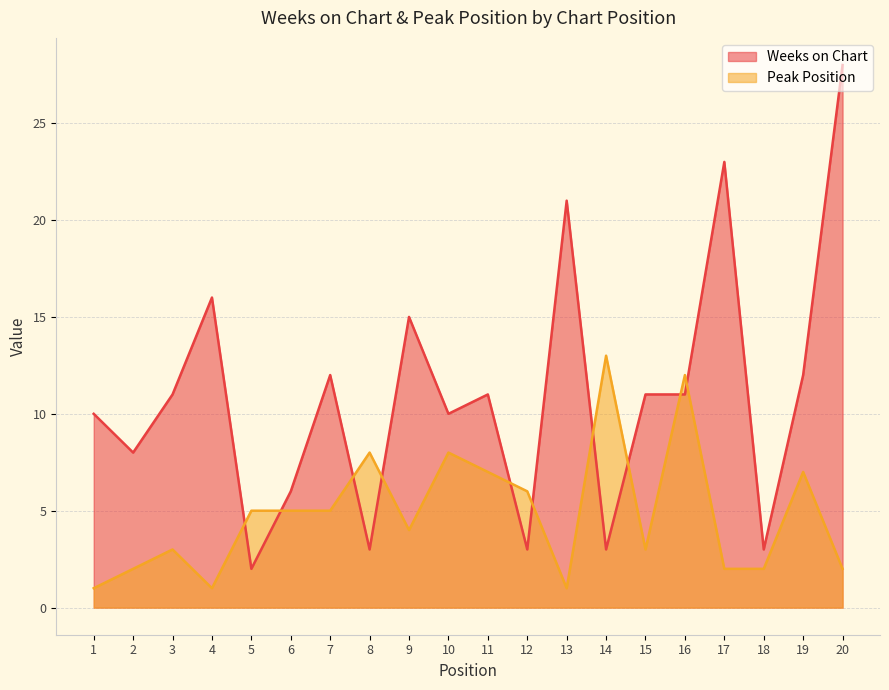

Reading left to right, extract all data points from this chart.

Weeks on Chart: 10	8	11	16	2	6	12	3	15	10	11	3	21	3	11	11	23	3	12	28
Peak Position: 1	2	3	1	5	5	5	8	4	8	7	6	1	13	3	12	2	2	7	2